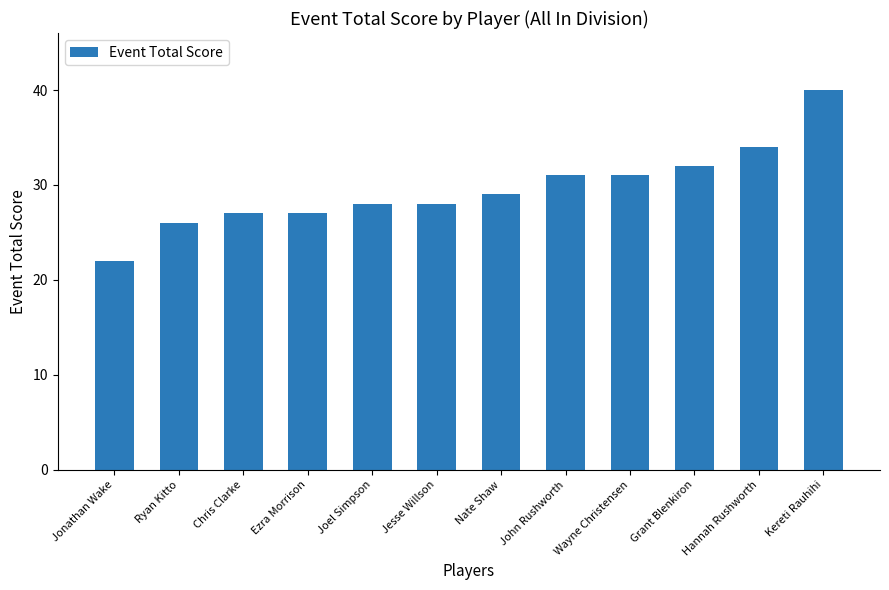

What is the approximate value at Jonathan Wake?

22